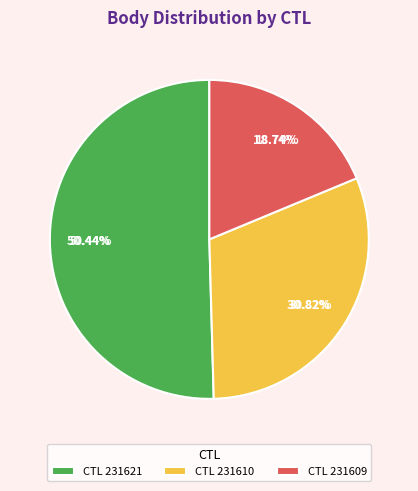

Approximately how many times larger is the value at 231610 compared to 231621?

0.6